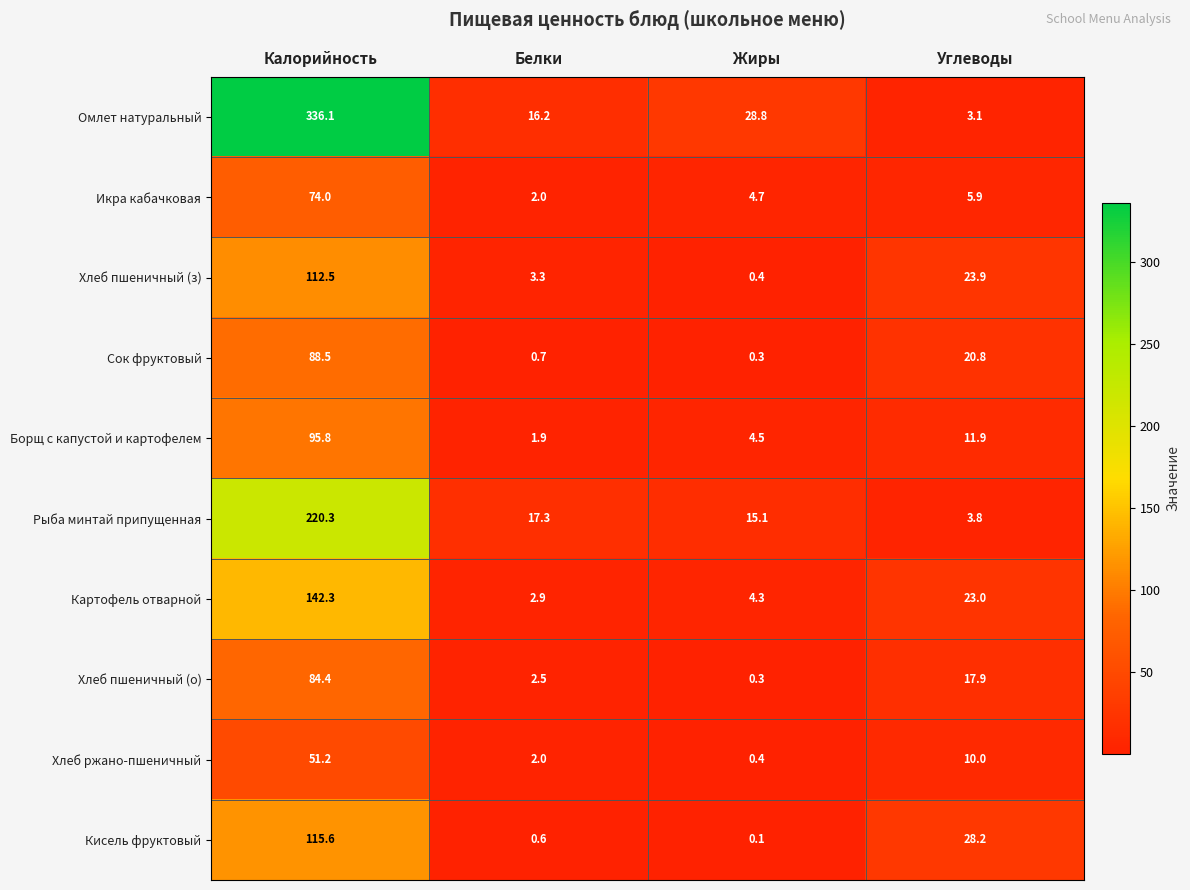

What is the highest value of the Кисель фруктовый series?

115.6